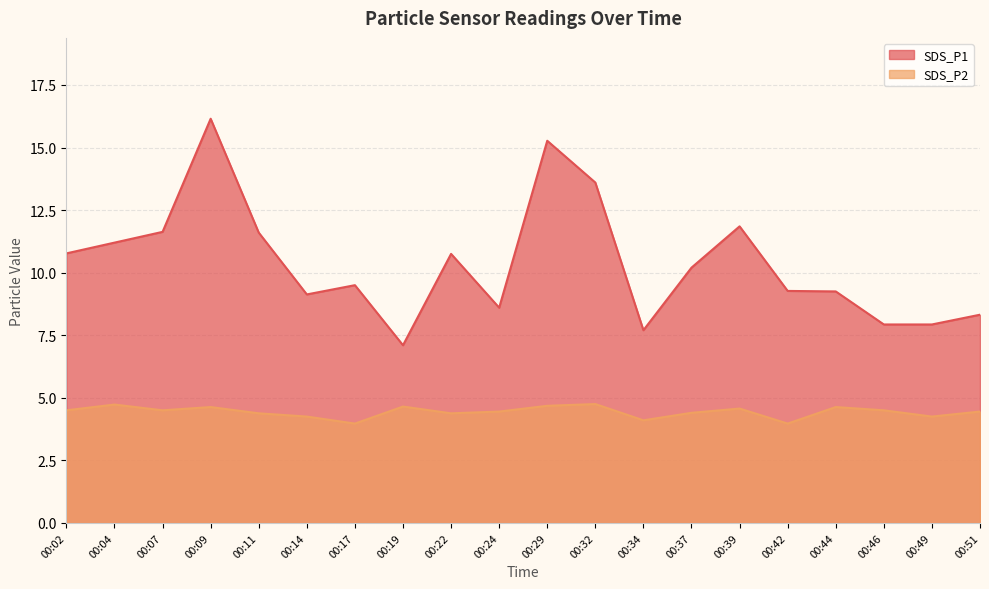

Reading left to right, what are all the values shown in this chart?

SDS_P1: 10.8	11.2	11.6	16.1	11.6	9.1	9.5	7.1	10.8	8.6	15.3	13.6	7.7	10.2	11.8	9.3	9.2	7.9	7.9	8.3
SDS_P2: 4.5	4.7	4.5	4.6	4.4	4.2	4.0	4.7	4.4	4.5	4.7	4.8	4.1	4.4	4.6	4.0	4.6	4.5	4.2	4.5